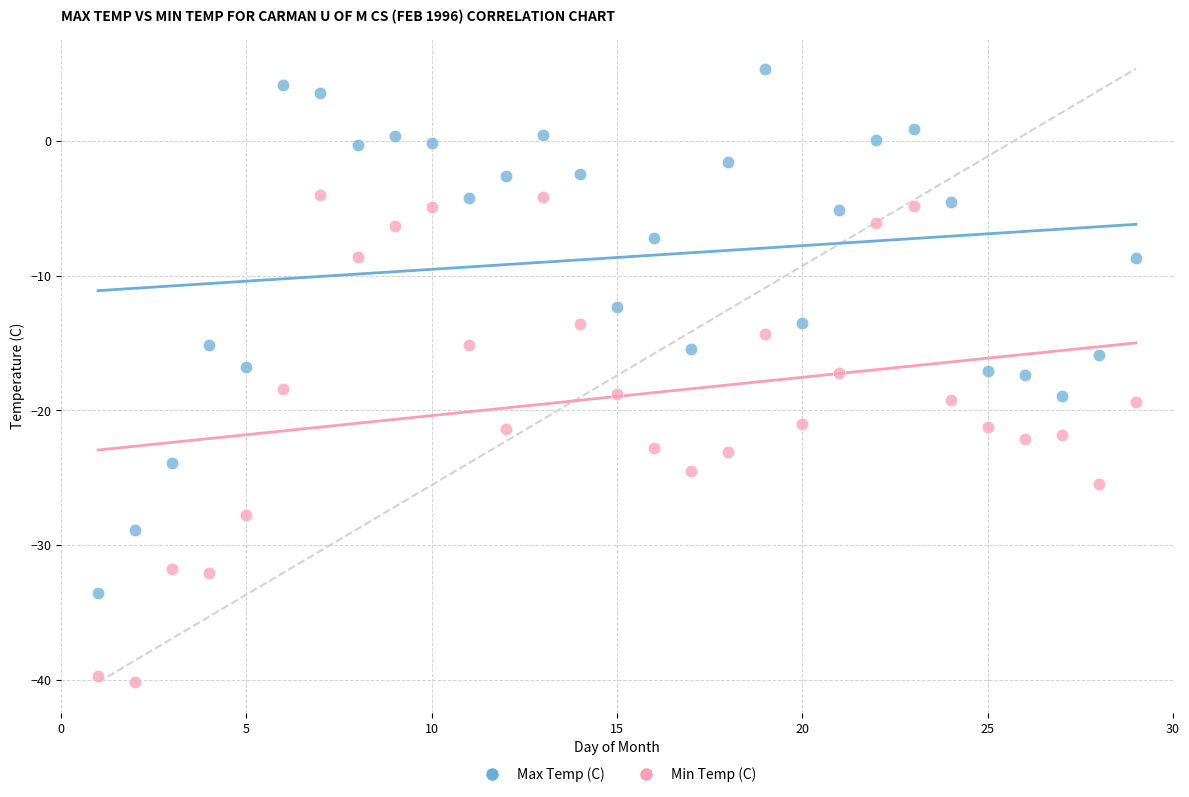

What are all the series names shown in the legend?

Max Temp (C), Min Temp (C)